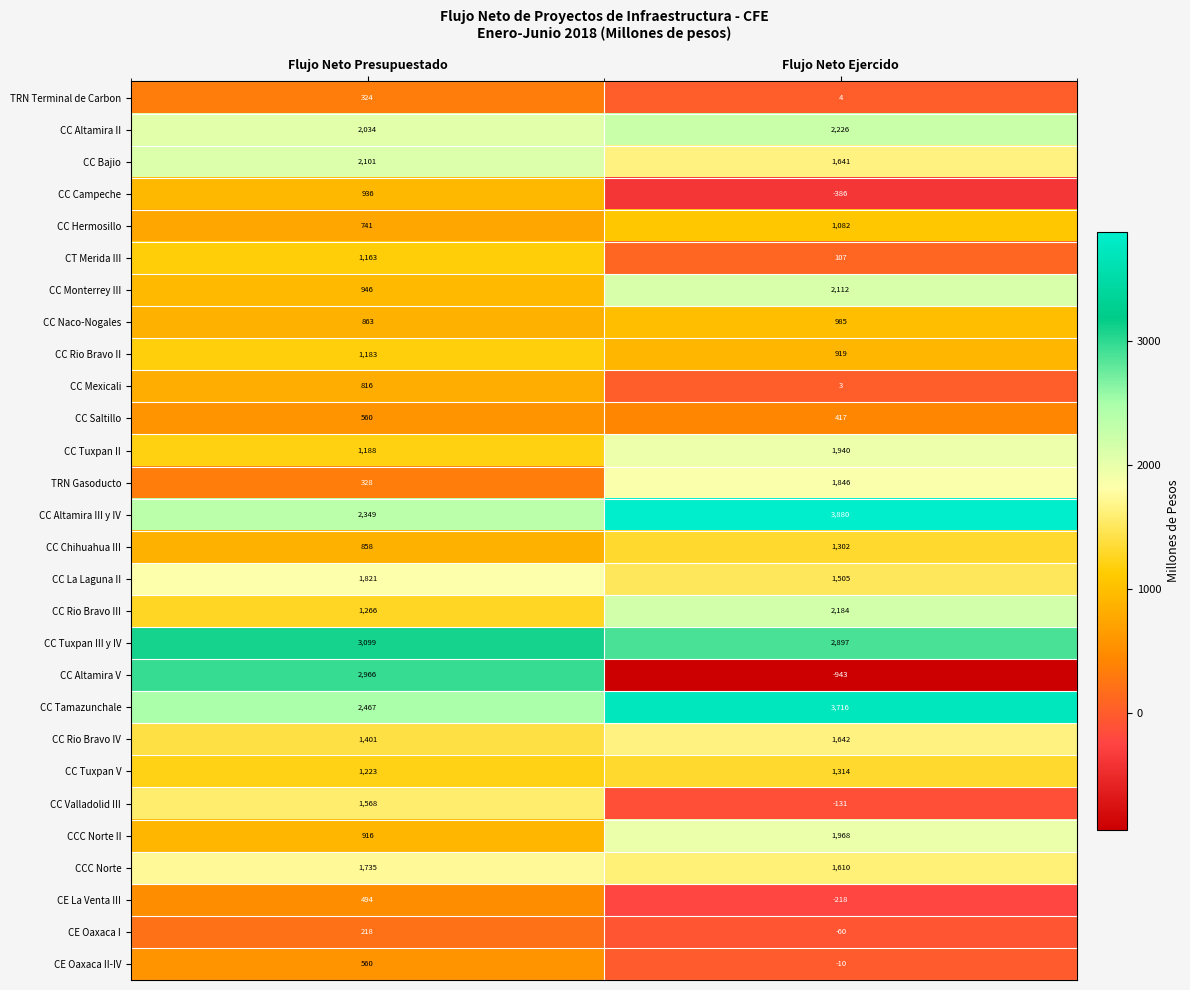

At how many categories does at least one series exceed 3662?

1